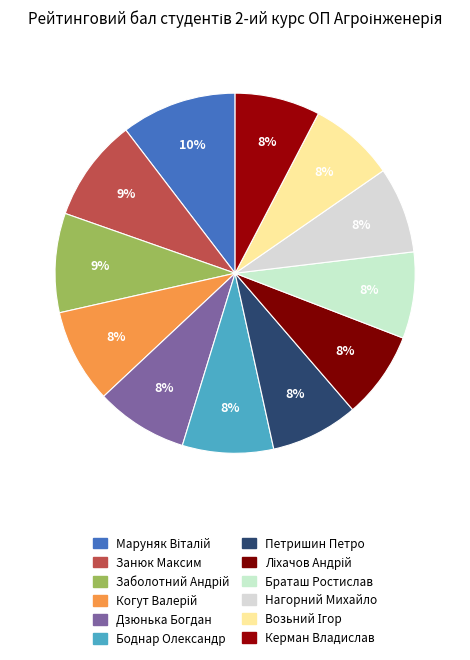

What is the smallest slice in the pie chart?

Керман Владислав